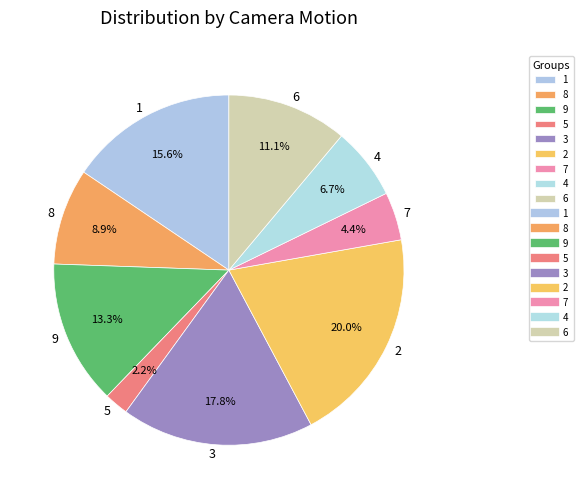

To the nearest percent, what is the combined percentage of 5 and 2?

22%